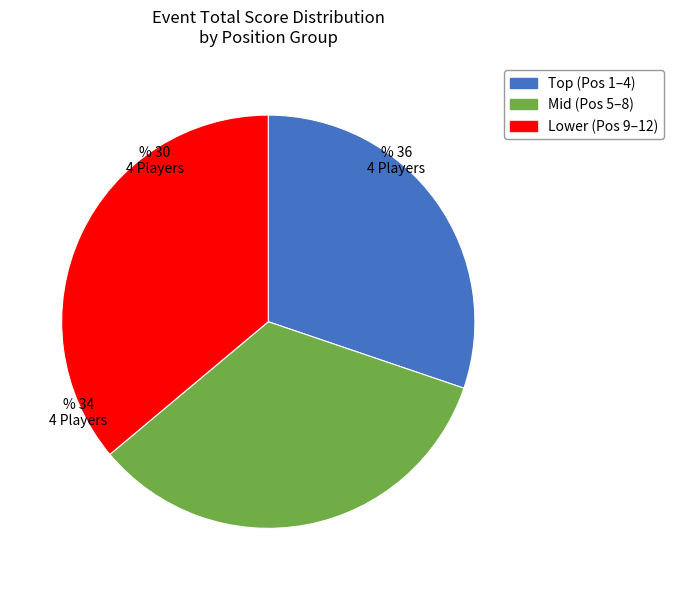

How many segments does this pie chart have?

3